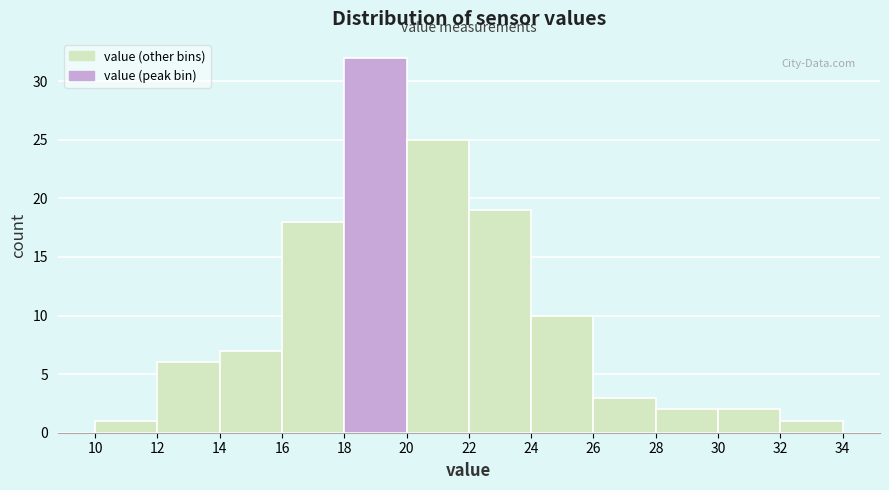

Reading left to right, transcribe this chart: for each bar, give the range it covers on the x-axis and its height. The values are not printed on the chart, so give them approximately, as read against the axis.

10 to 12: 1
12 to 14: 6
14 to 16: 7
16 to 18: 18
18 to 20: 32
20 to 22: 25
22 to 24: 19
24 to 26: 10
26 to 28: 3
28 to 30: 2
30 to 32: 2
32 to 34: 1